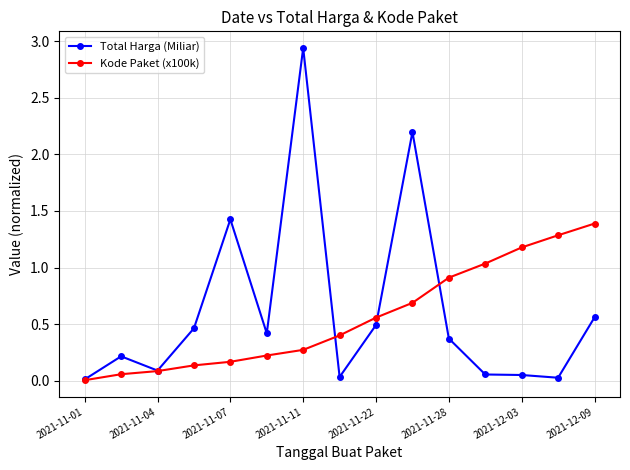

What are all the series names shown in the legend?

Total Harga (Miliar), Kode Paket (x100k)